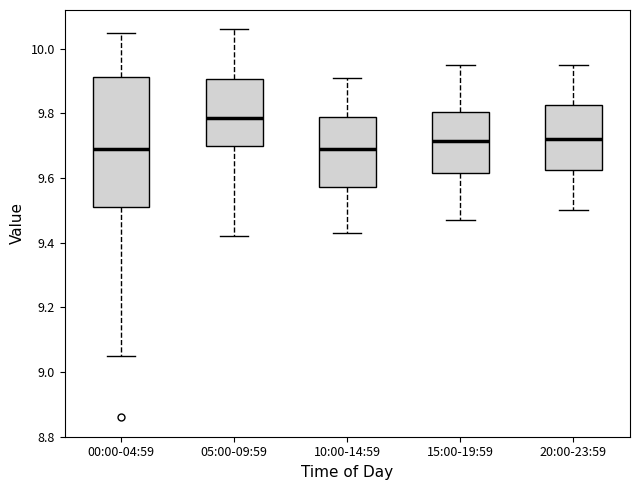

Where does the lower whisker of the box for 05:00-09:59 end on the y-axis? The values are not printed on the chart, so give them approximately, as read against the axis.

9.42